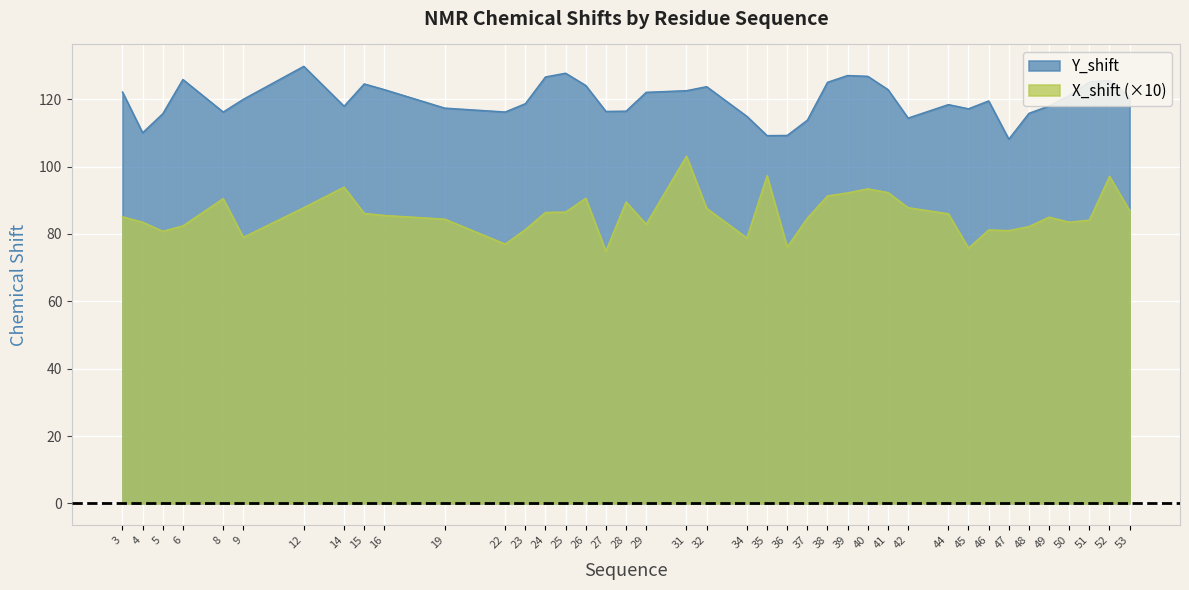

How many lines are shown in the chart?

2